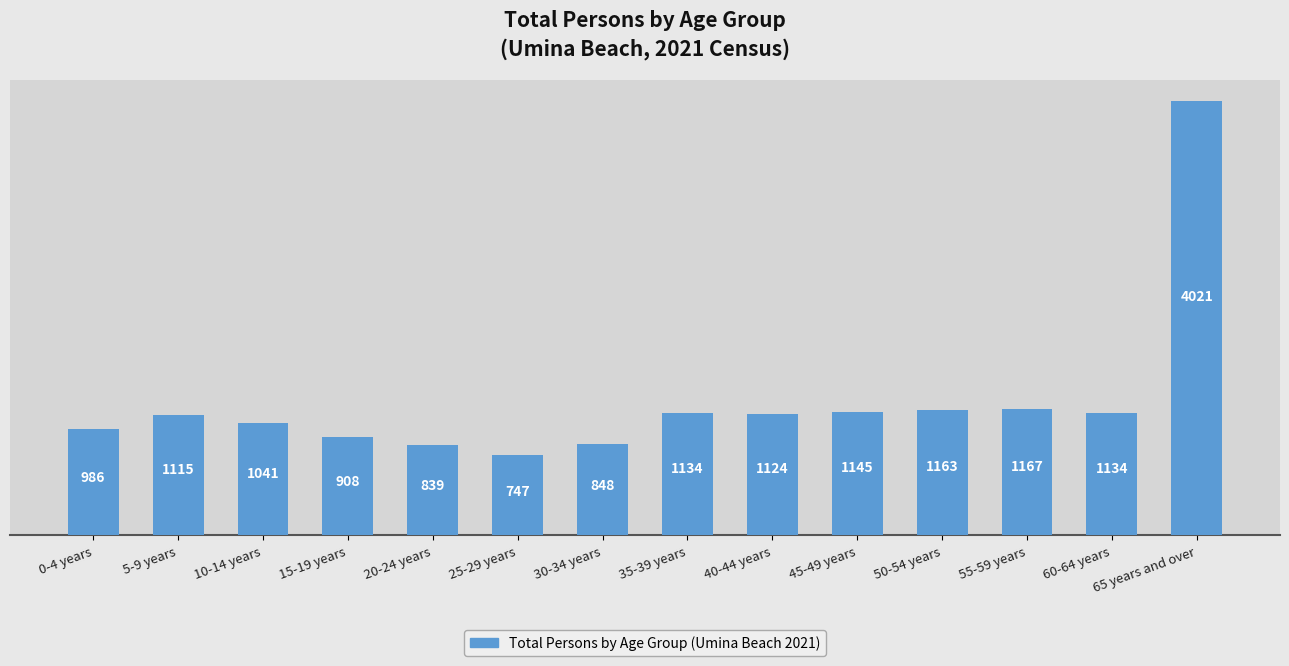

What is the average value?

1241